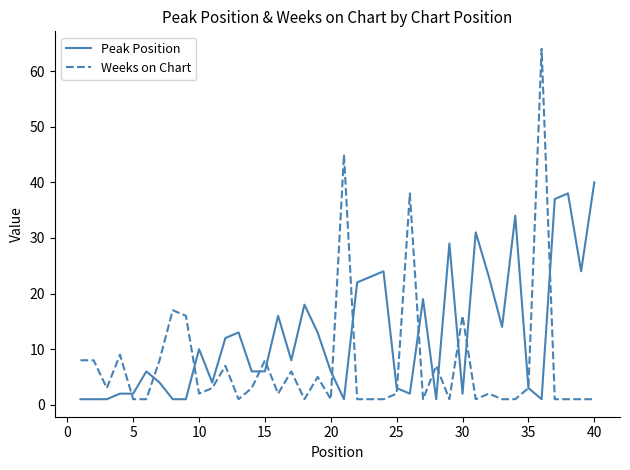

True or false: Weeks on Chart and Peak Position intersect in this chart.

True